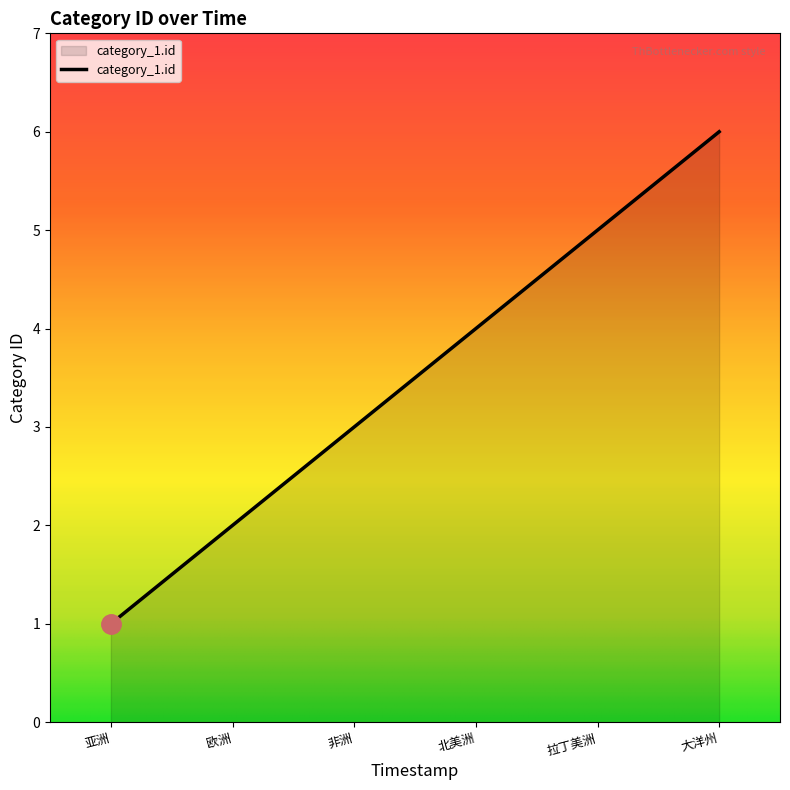

What is the average value?

4